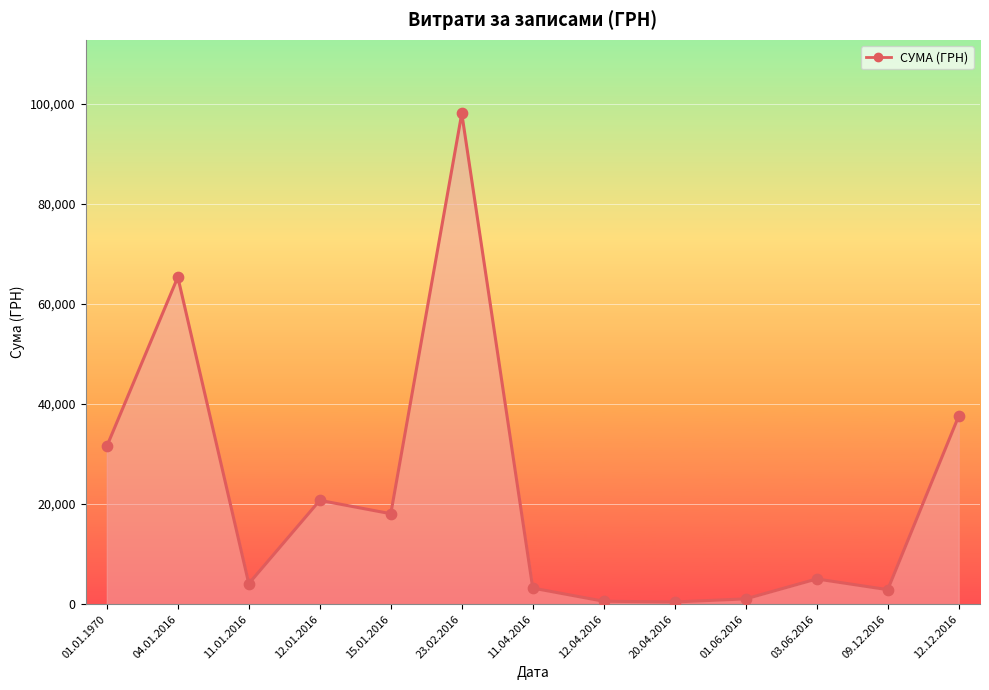

Which has a higher value, 23.02.2016 or 12.12.2016?

23.02.2016